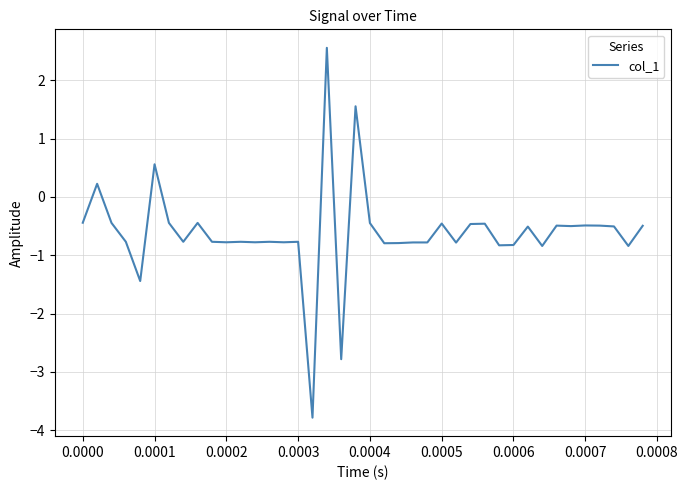

How many values exceed 0?

4